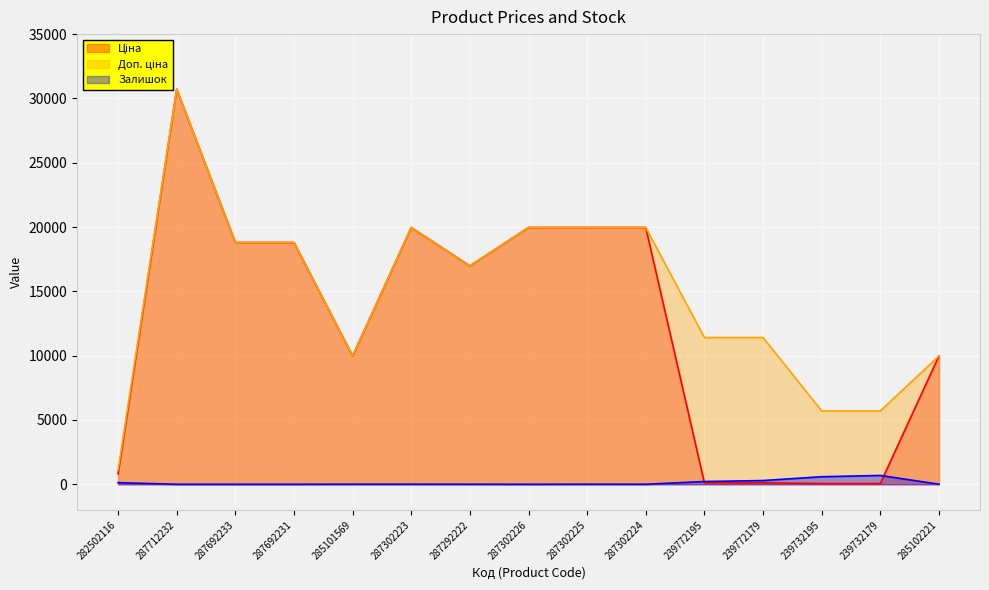

Rank the series by their average value, from lowest to highest.

Залишок, Ціна, Доп. ціна